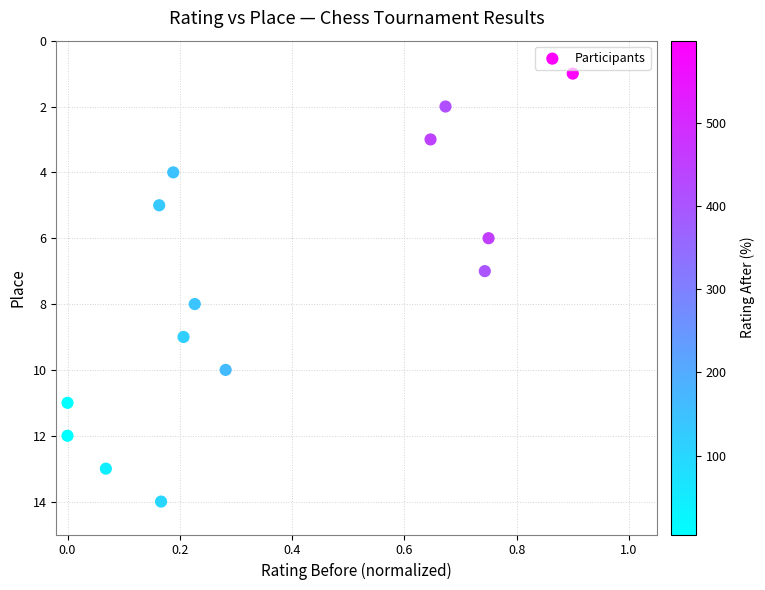

What is the range of Y values (max minus min)?

13